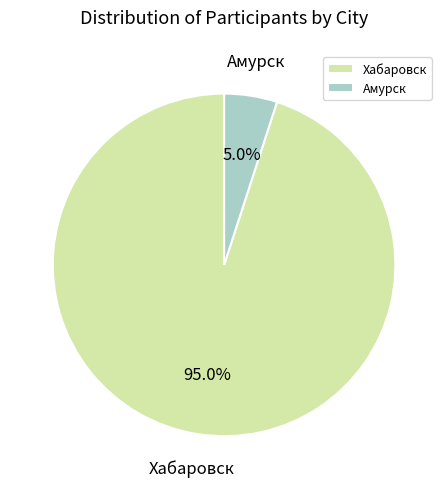

What is the smallest slice in the pie chart?

Амурск